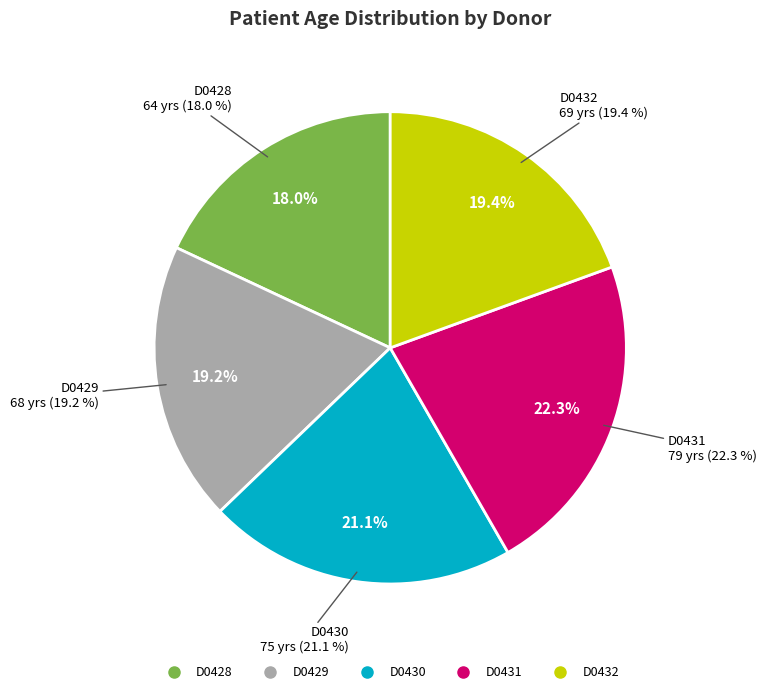

Combined, do D0429 and D0431 account for over 50%?

No